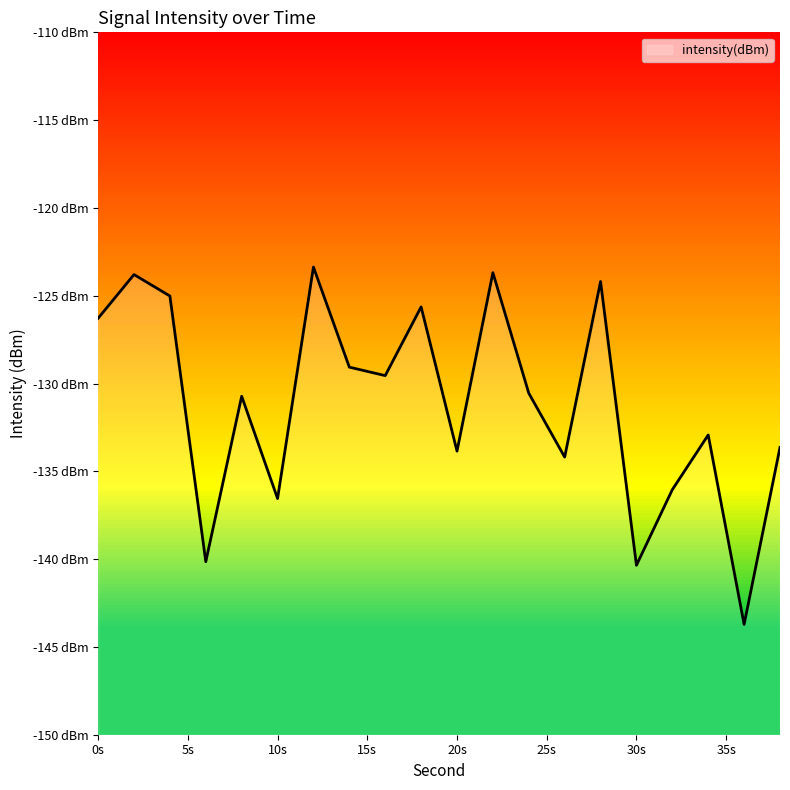

Is it true that the value at 12 is -216.8?

False